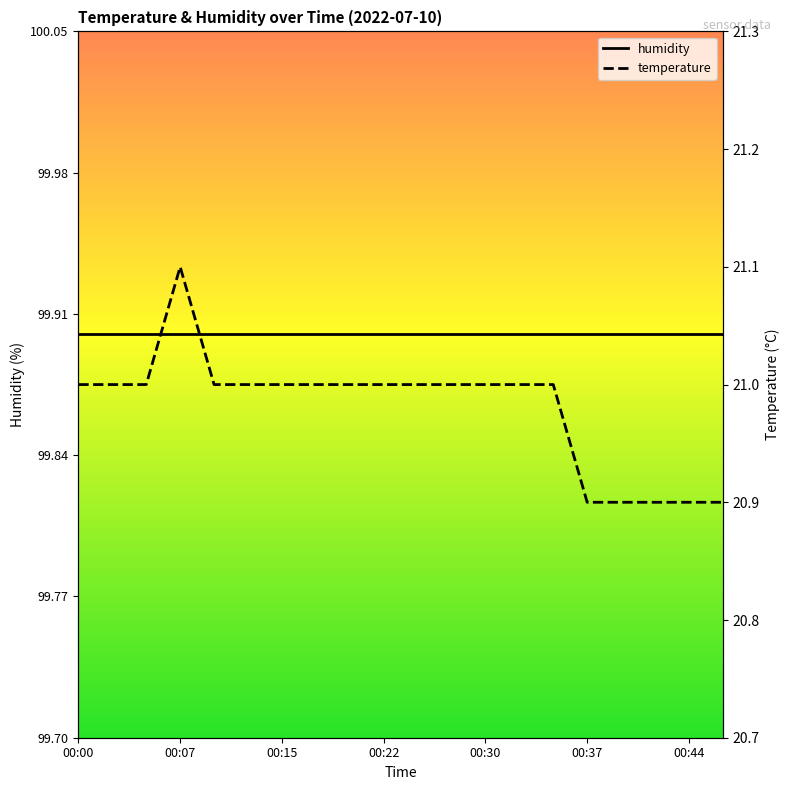

What is the lowest value of the temperature series?

20.9